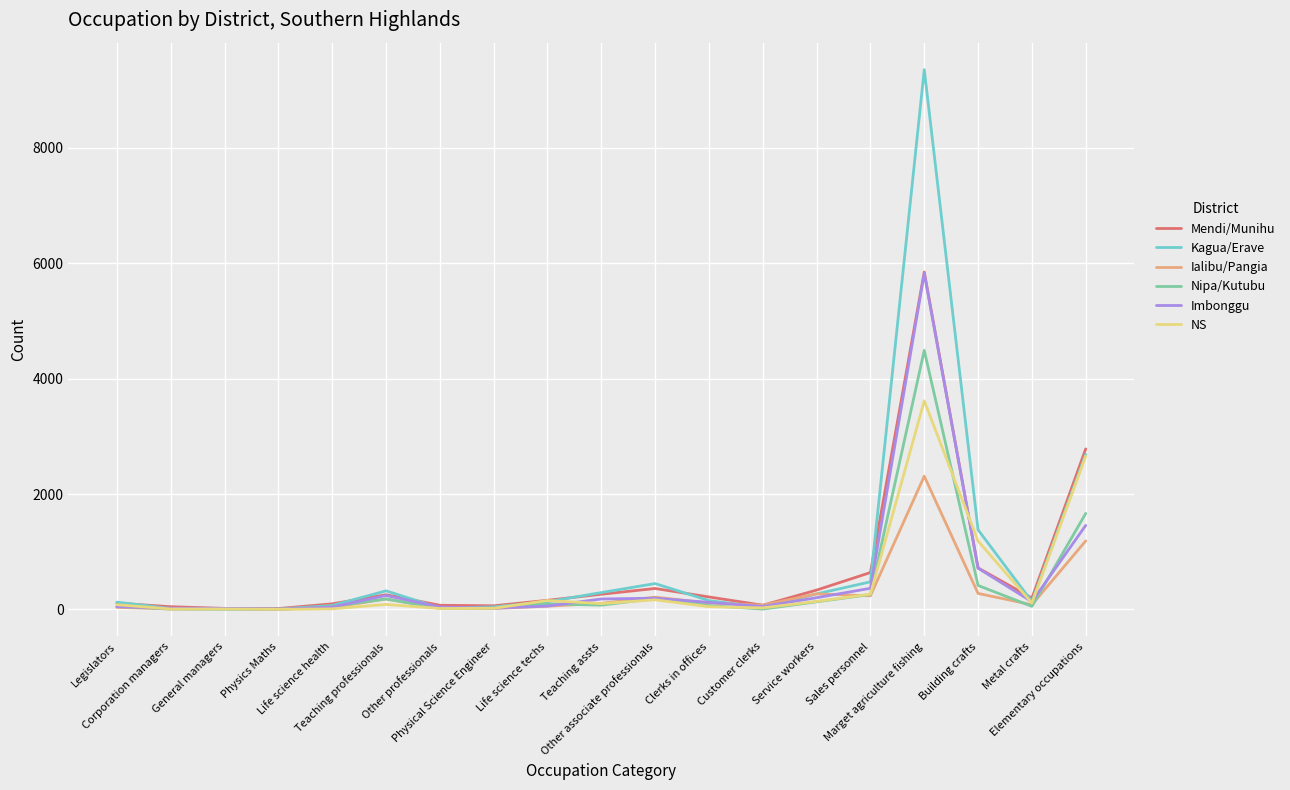

At how many categories does at least one series exceed 8946?

1